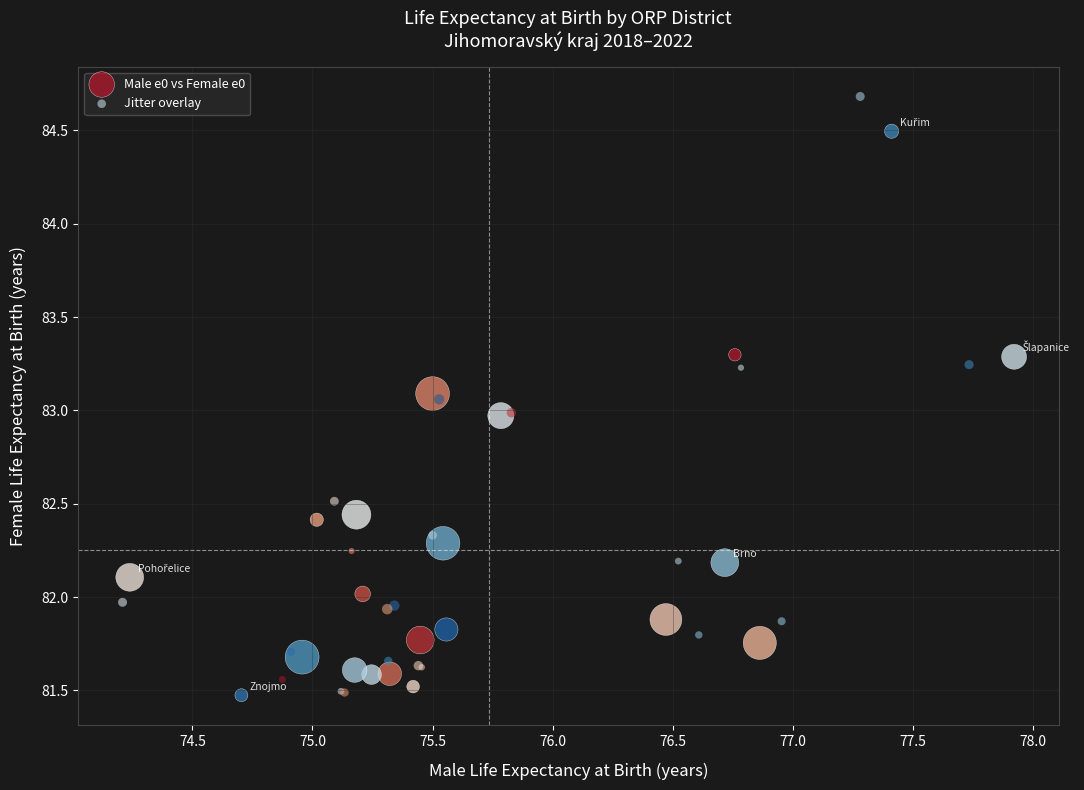

Which series has the widest spread of Y values?

Jitter overlay